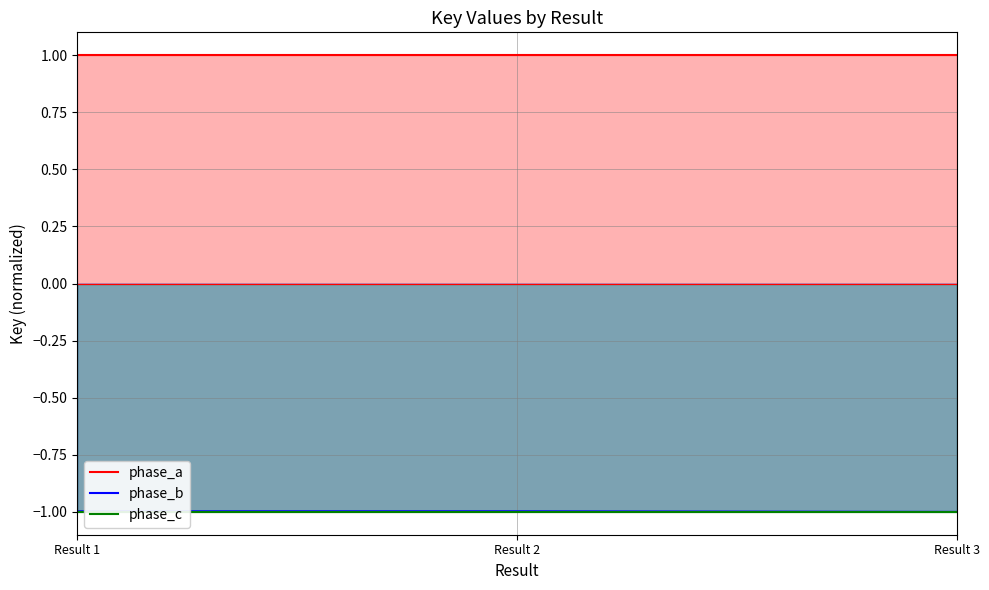

The value of phase_c at Result 2 is -1.0. True or false?

True